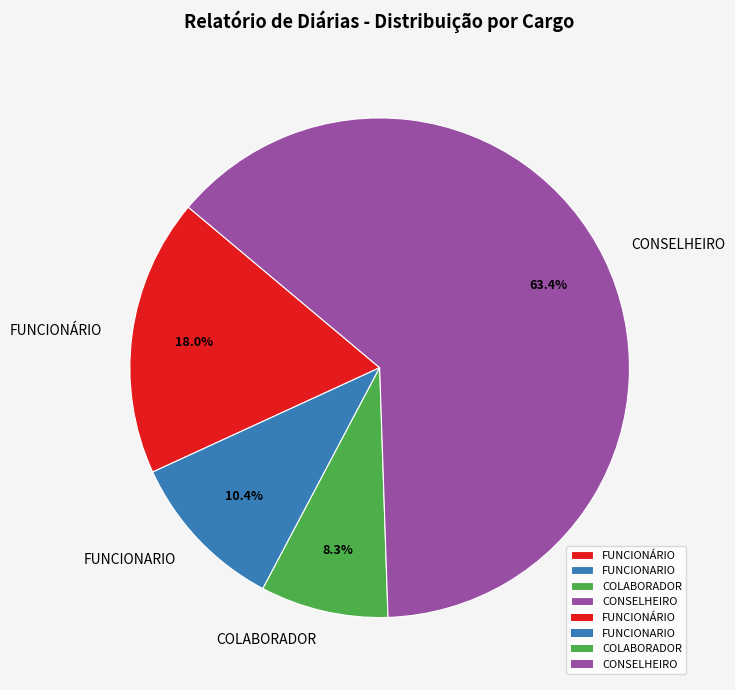

Count the number of slices in the pie.

4